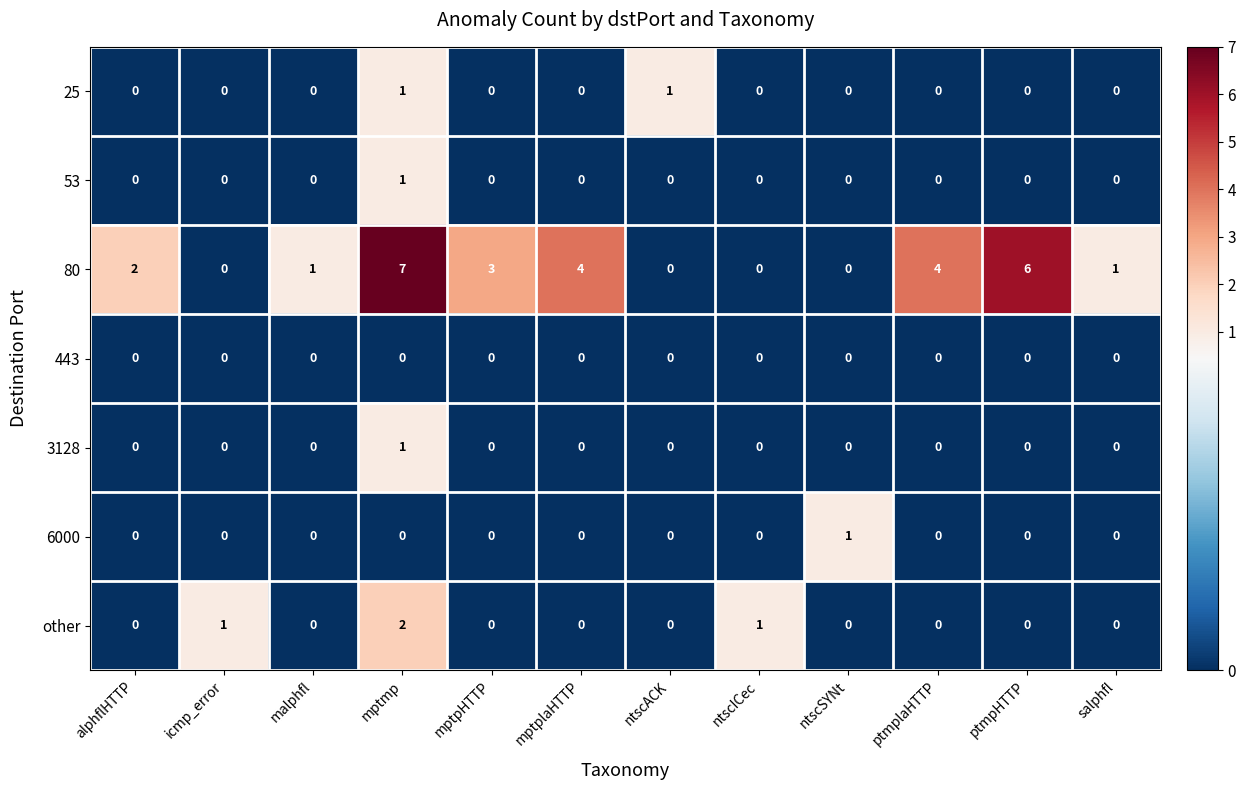

The 443 series shows 0 at salphfl. True or false?

True